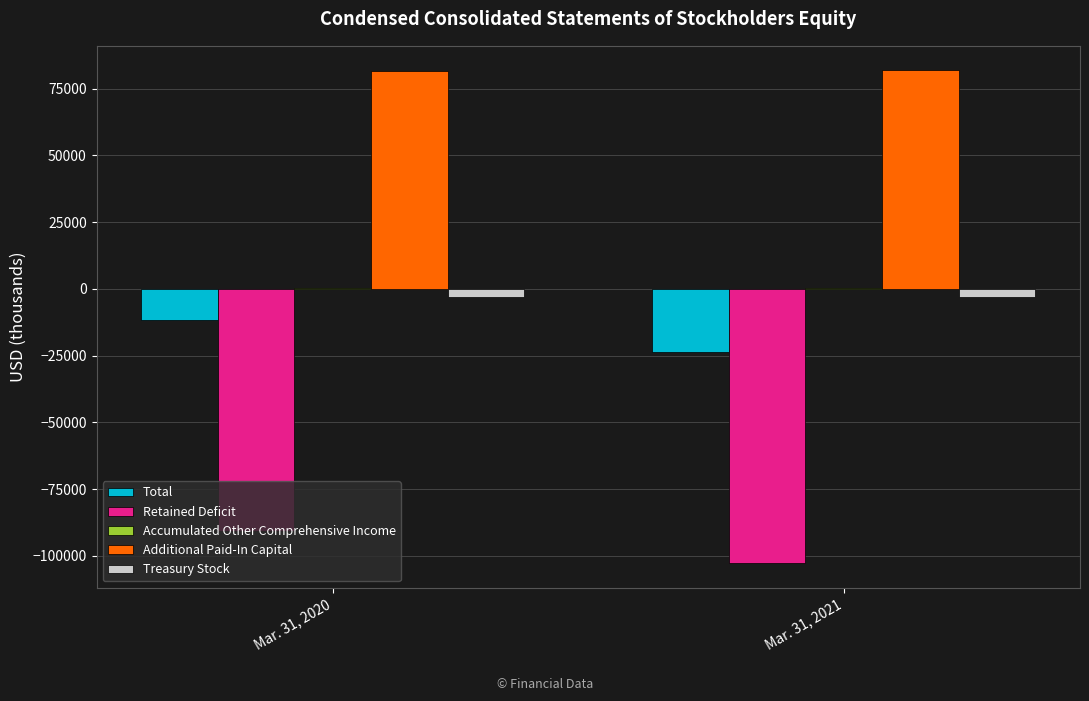

What is the sum of all Retained Deficit values?

-193509